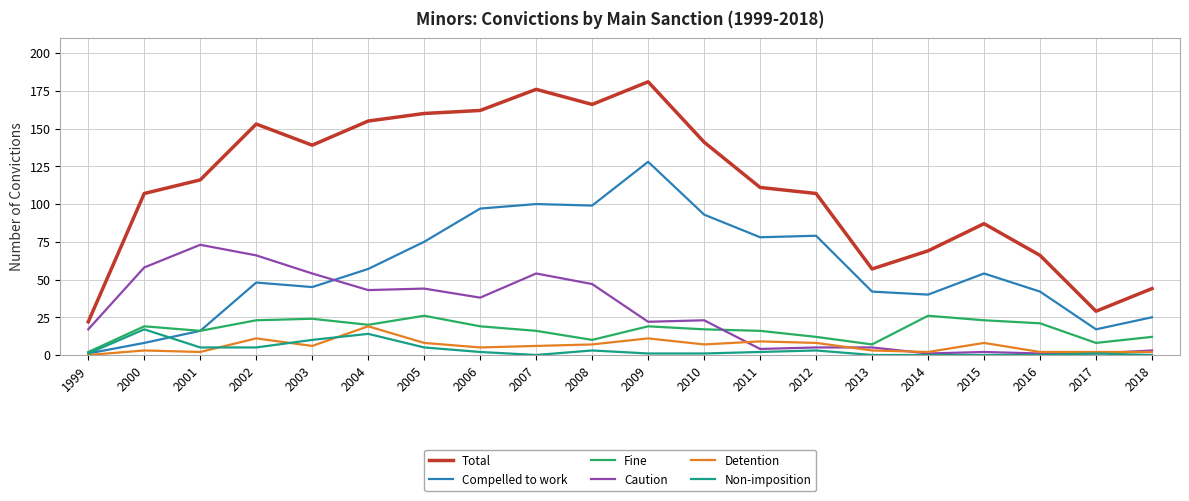

True or false: Compelled to work has a value of 78 at 2011.

True